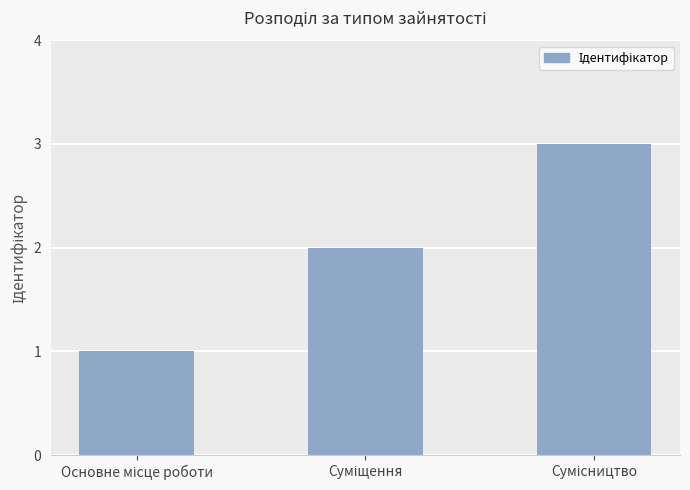

Count the number of data series in this chart.

1